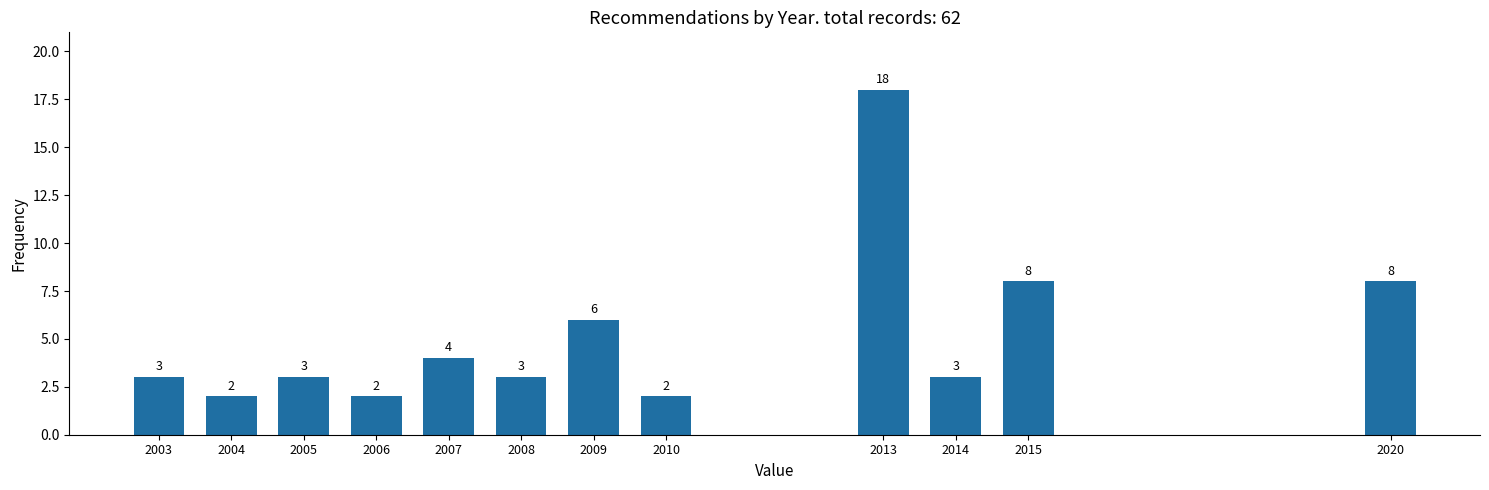

Reading left to right, what are all the values shown in this chart?

3	2	3	2	4	3	6	2	18	3	8	8